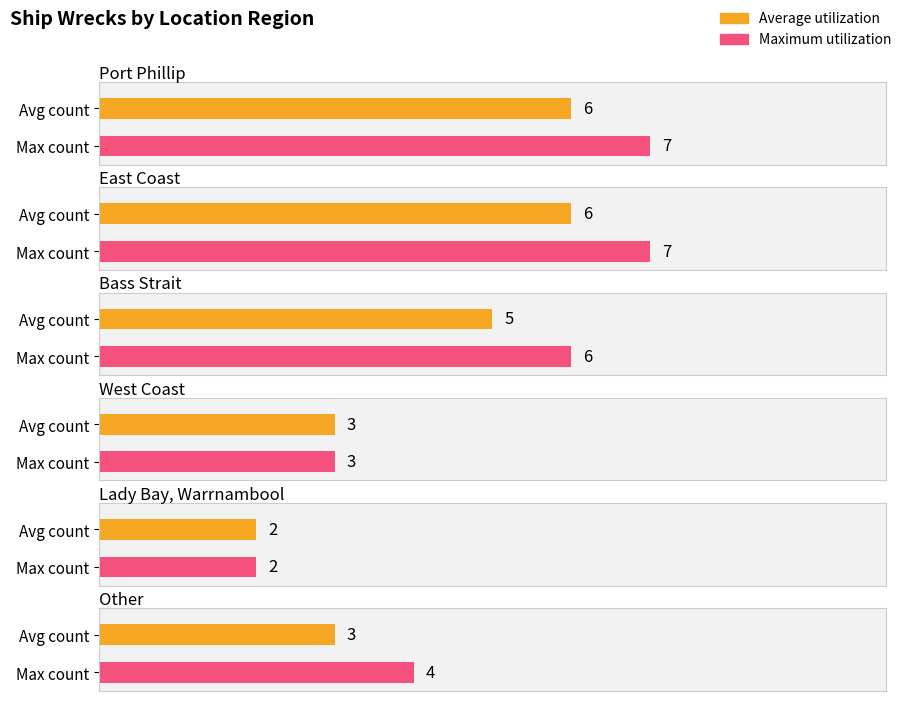

What is the value of the 2nd bar from the left?

6